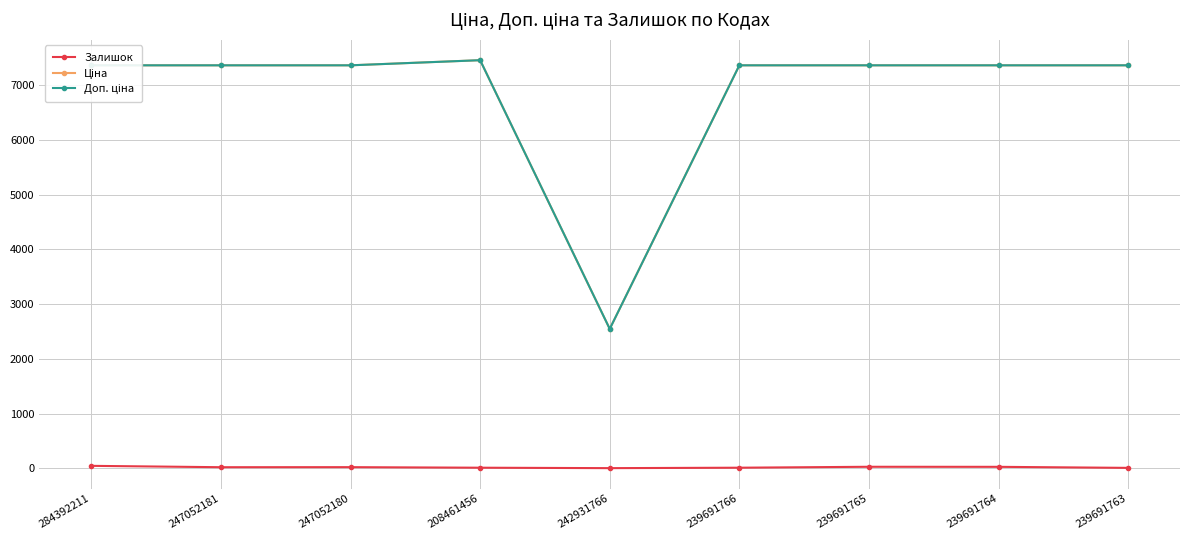

The Залишок series shows 28.0 at 239691765. True or false?

True